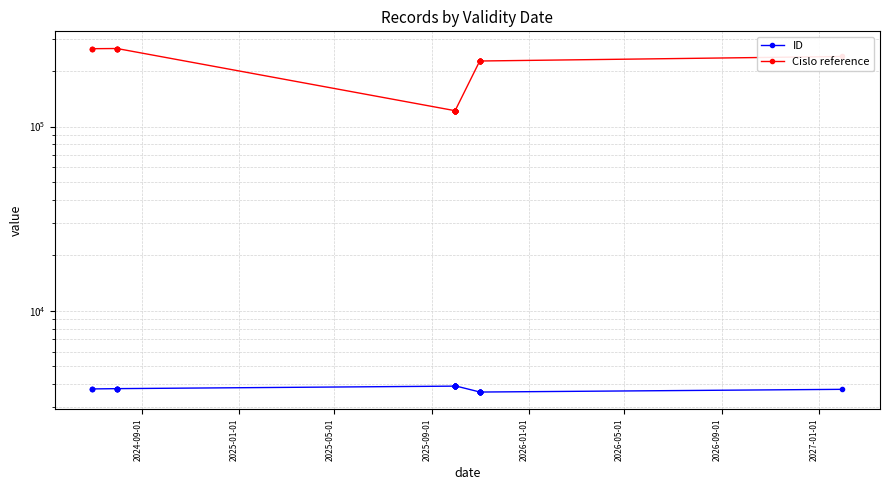

Which series has the largest range (max minus min)?

Cislo reference